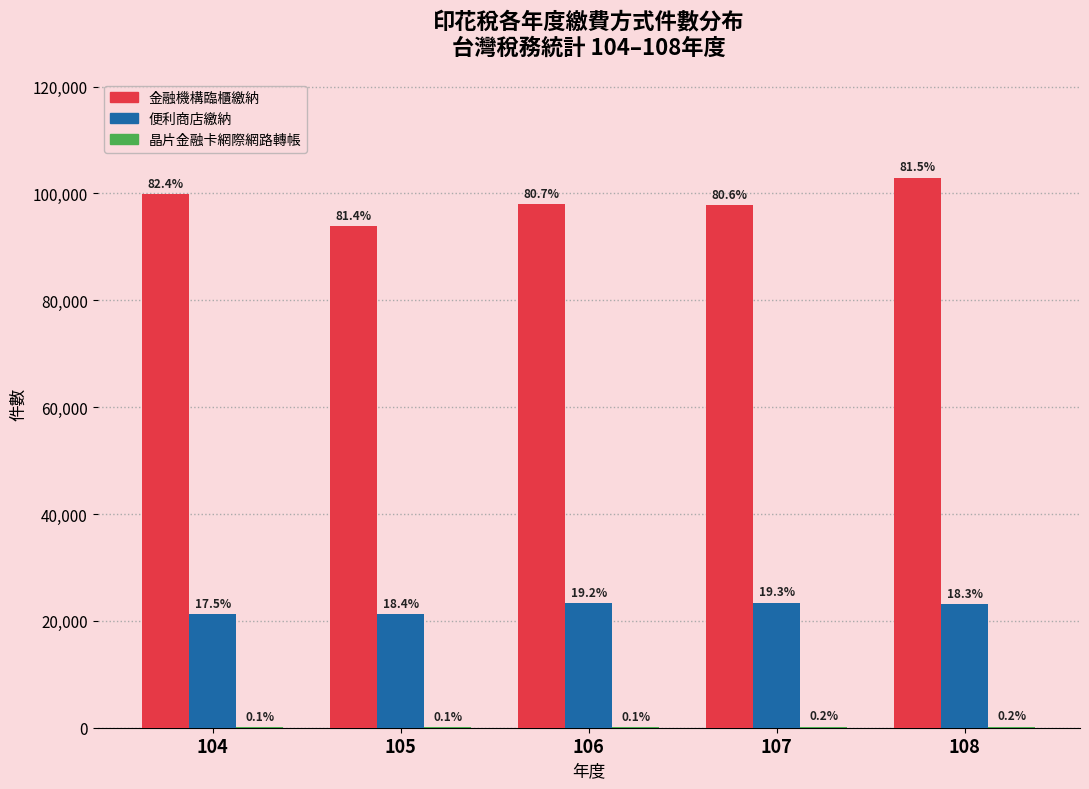

Does the chart contain stacked bars?

No